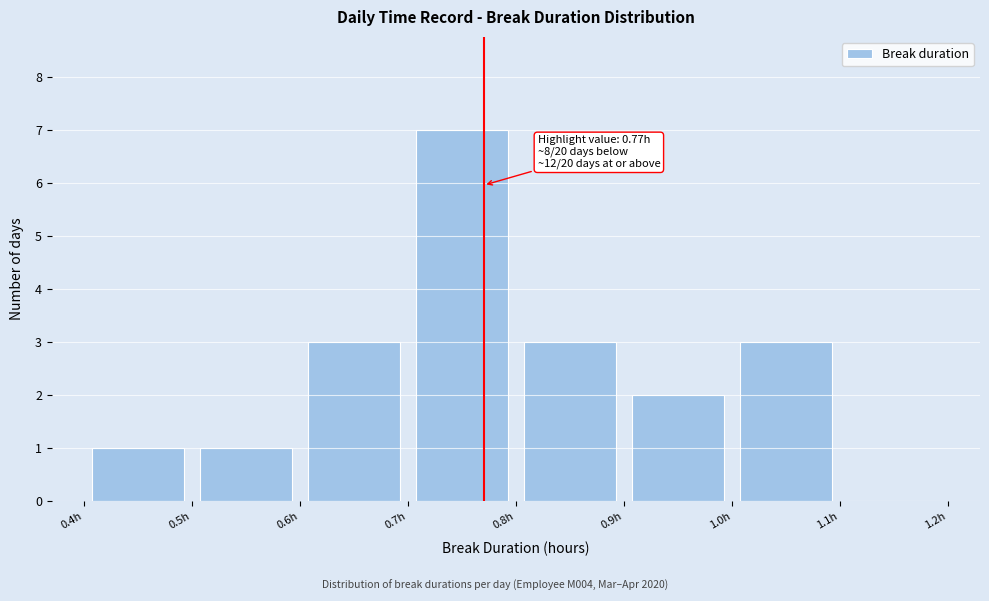

Over which range of the x-axis is the bar tallest?

0.7 to 0.8